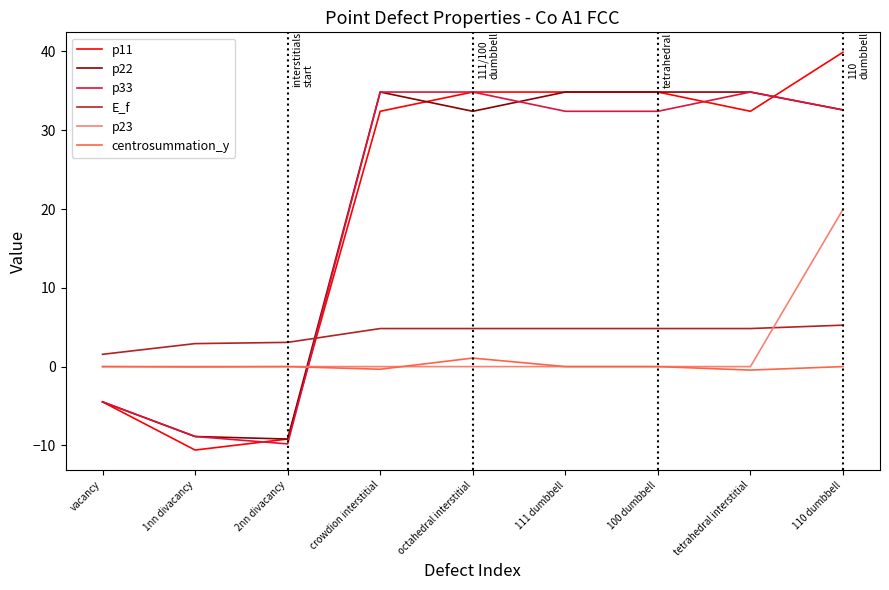

True or false: E_f and p11 intersect in this chart.

True